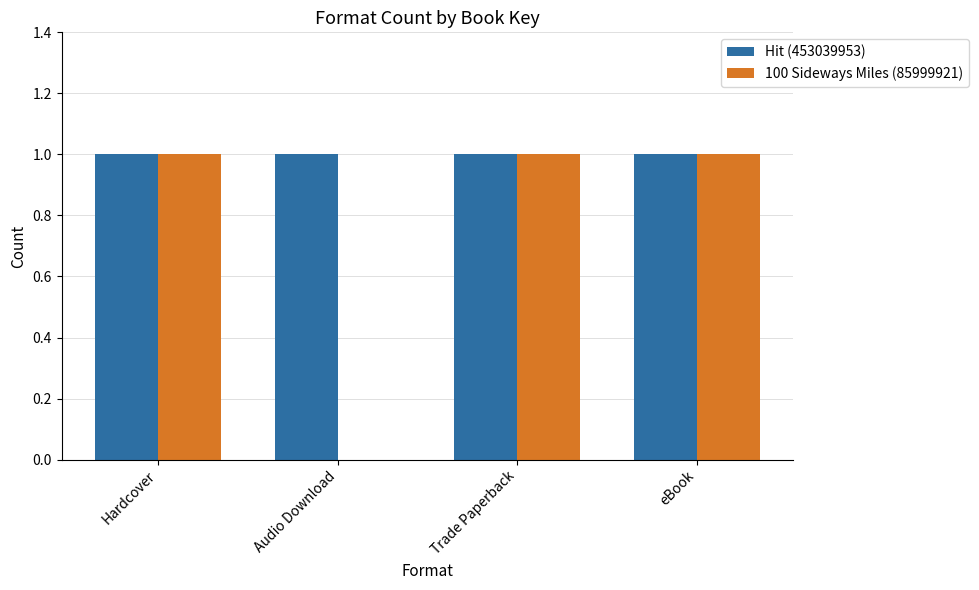

Is the value of 100 Sideways Miles (85999921) at Audio Download greater than the value of Hit (453039953) at Hardcover?

No